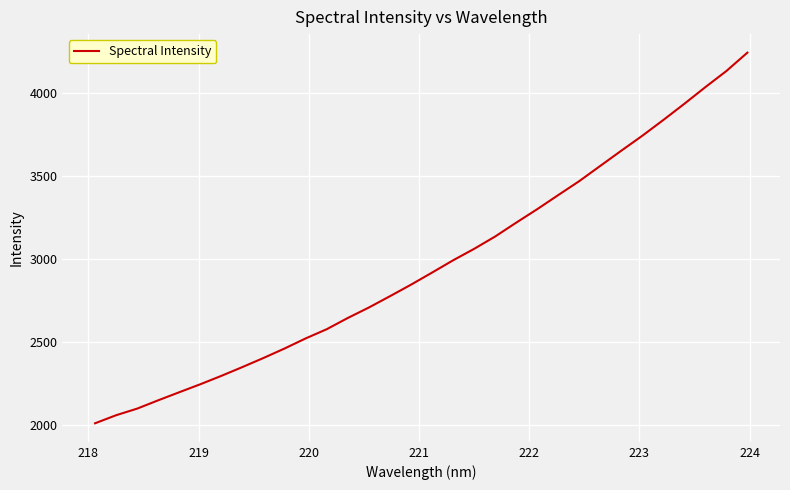

What is the smallest value displayed?

2009.2